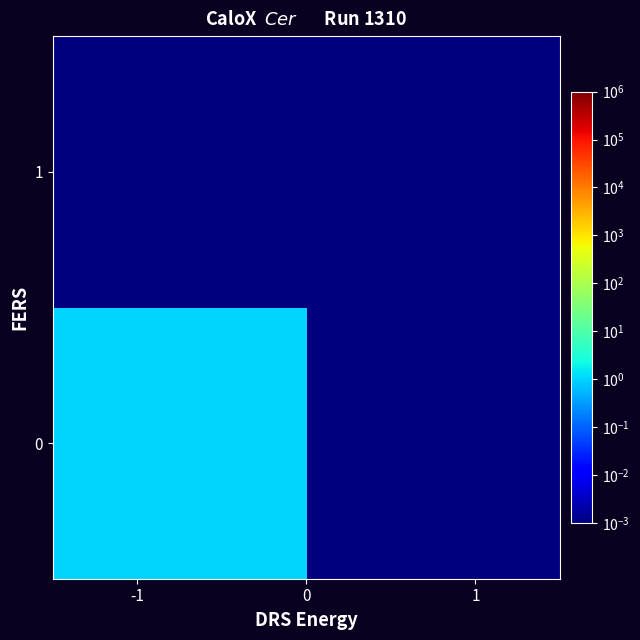

Reading left to right, transcribe all the data shown in this chart.

0: 1.0	0.0
1: 0.0	0.0